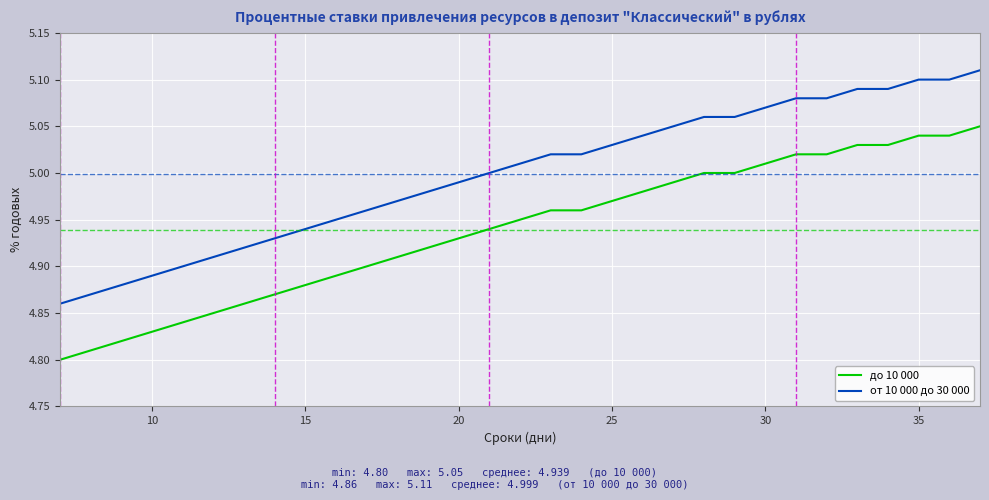

True or false: до 10 000 and от 10 000 до 30 000 intersect in this chart.

False